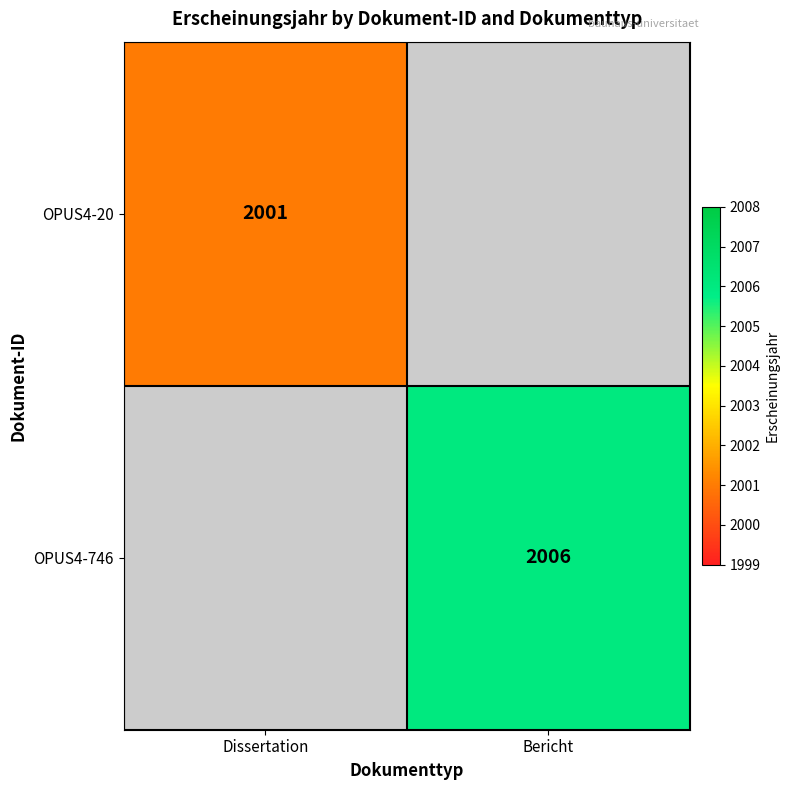

What is the highest value of the OPUS4-20 series?

2001.0